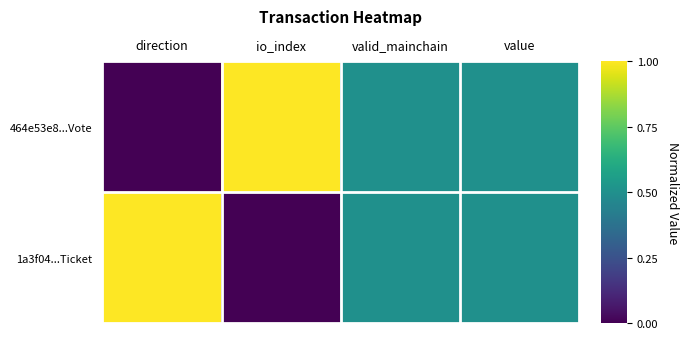

Reading left to right, extract all data points from this chart.

464e53e8...Vote: direction=0.0	io_index=1.0	valid_mainchain=0.5	value=0.5
1a3f04...Ticket: direction=1.0	io_index=0.0	valid_mainchain=0.5	value=0.5